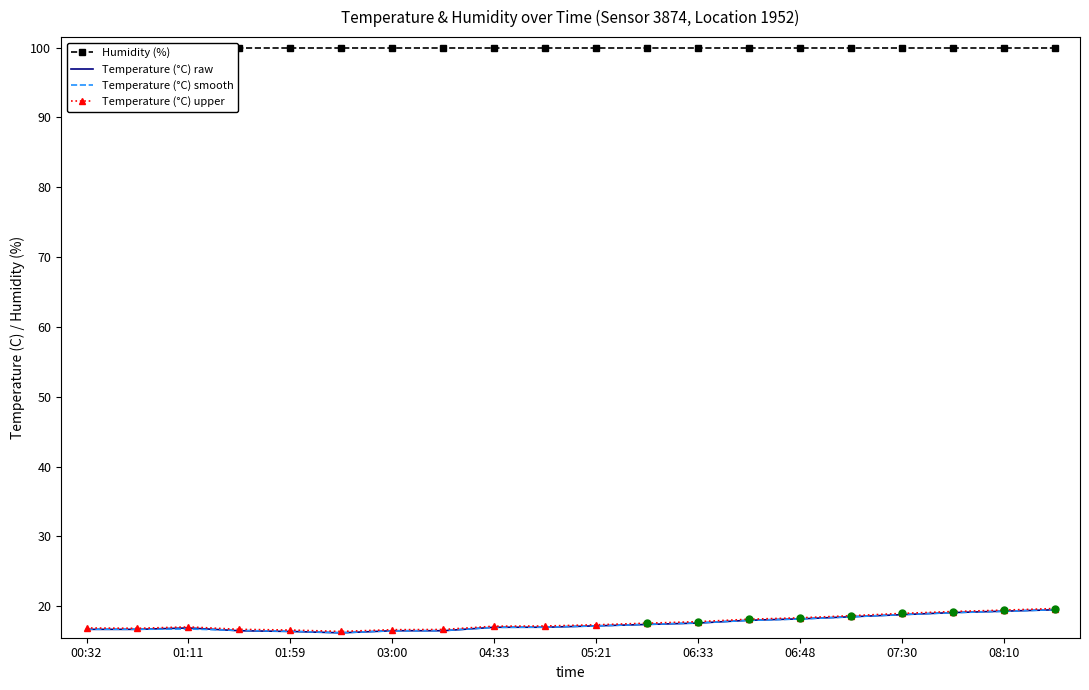

Is it true that Temperature (°C) upper equals 6.6 at 07:30?

False